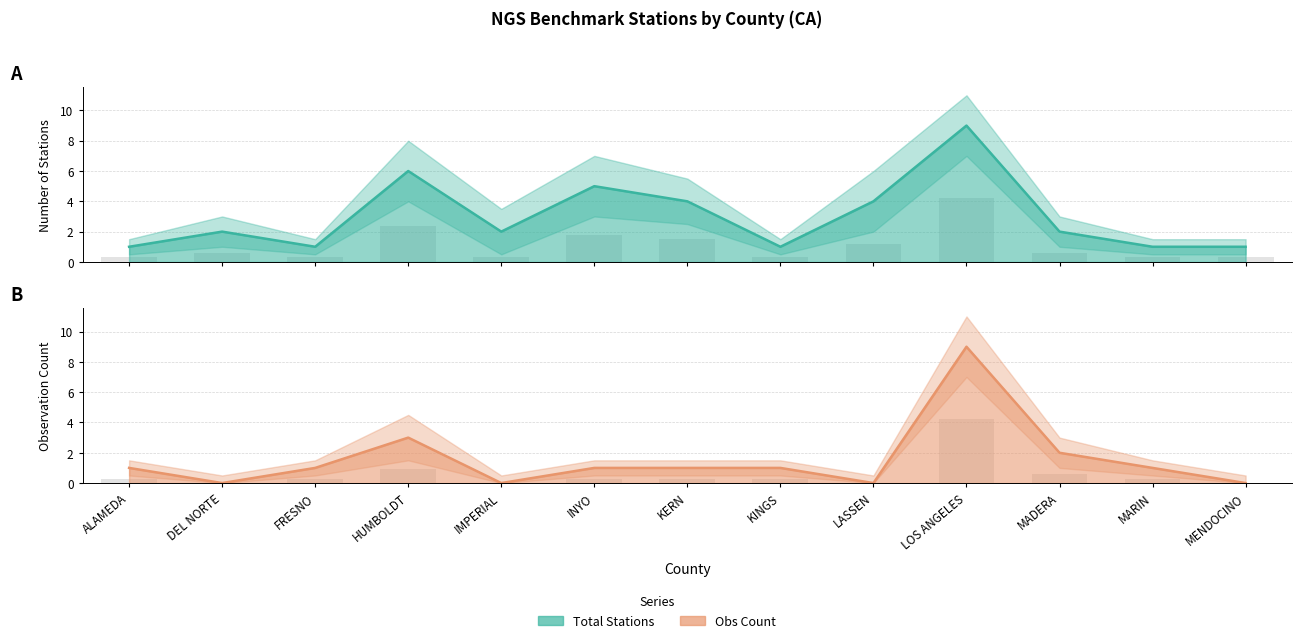

True or false: Obs Count has a value of 3 at HUMBOLDT.

True